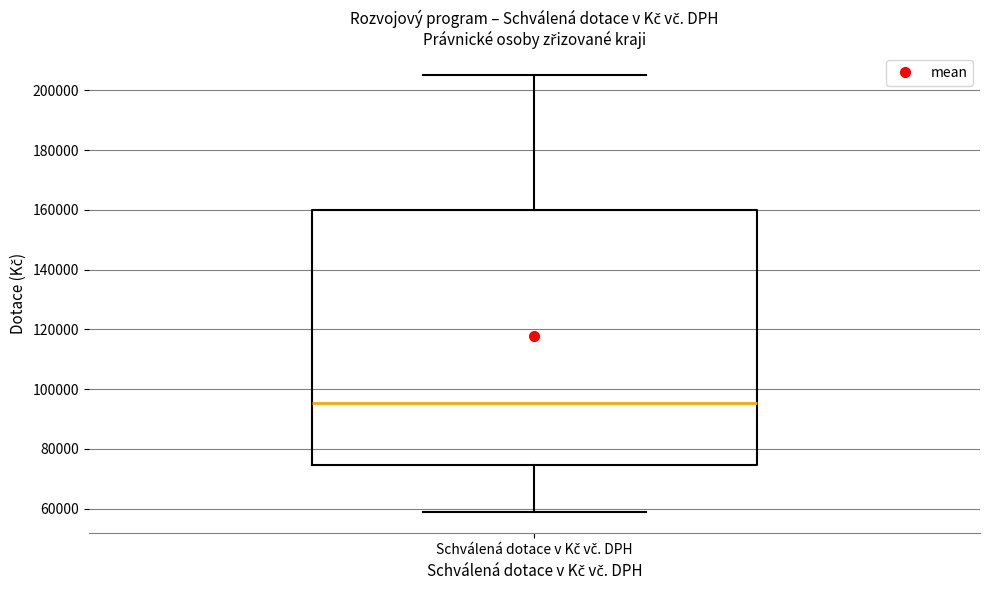

Where does the median line of the box for Schválená dotace v Kč vč. DPH sit on the y-axis? The values are not printed on the chart, so give them approximately, as read against the axis.

96000